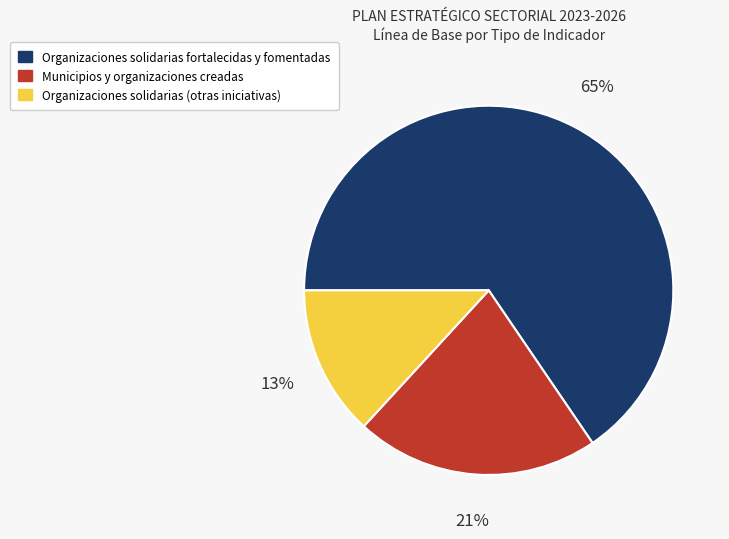

What is the largest slice in the pie chart?

Organizaciones solidarias fortalecidas y fomentadas